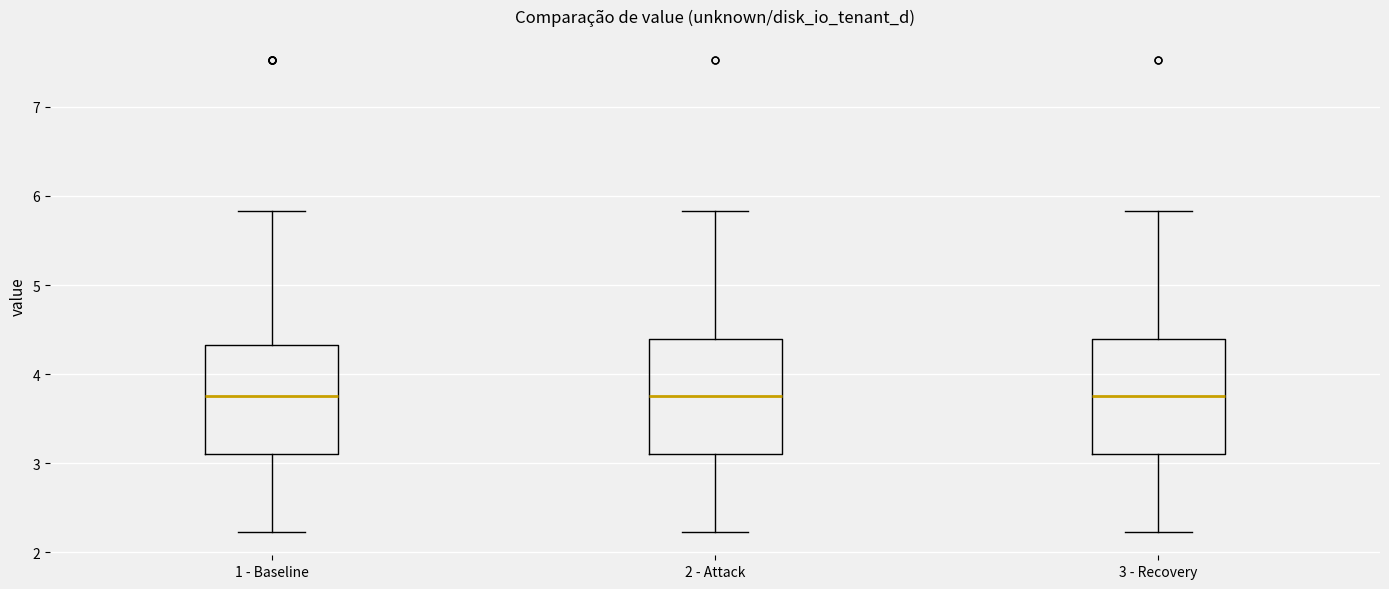

Where does the lower whisker of the box for 3 - Recovery end on the y-axis? The values are not printed on the chart, so give them approximately, as read against the axis.

2.2